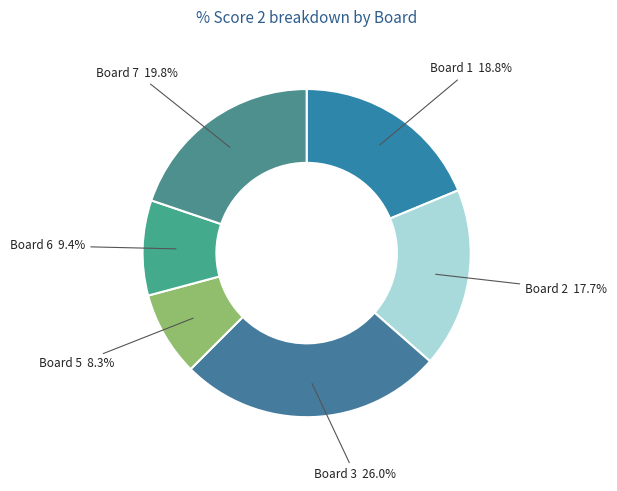

Combined, what portion of the pie is Board 5 and Board 6?

17.7%